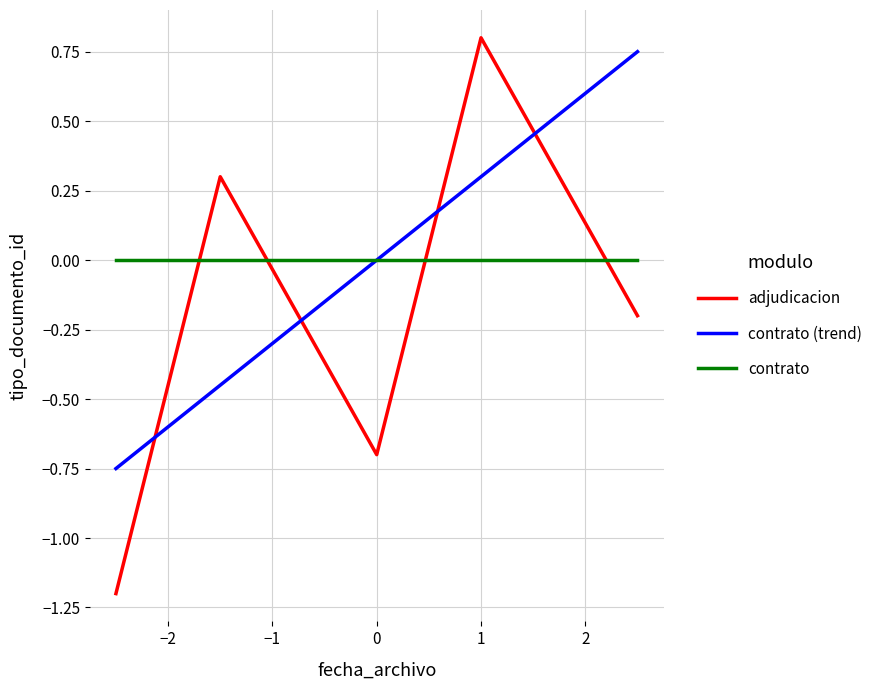

Which series ends up on top after the final intersection of contrato and adjudicacion?

contrato